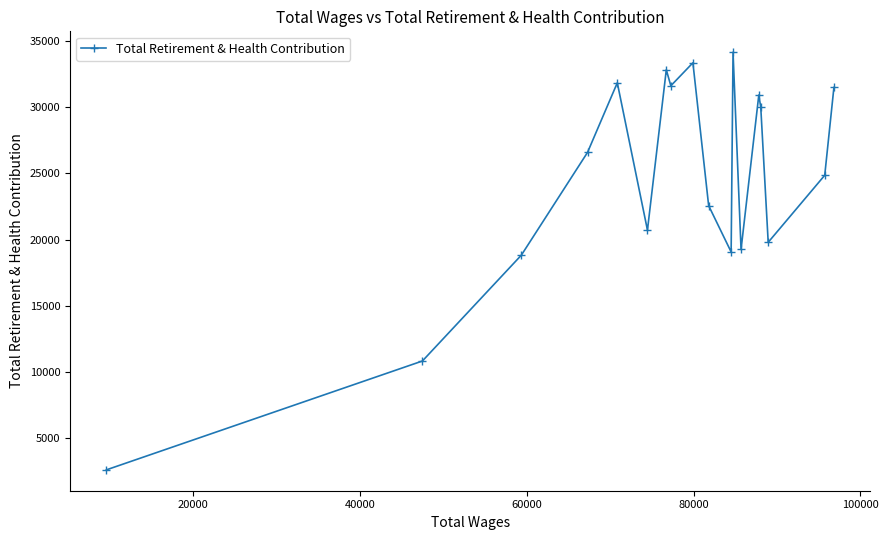

What is the value of the 5th point from the left?

31849